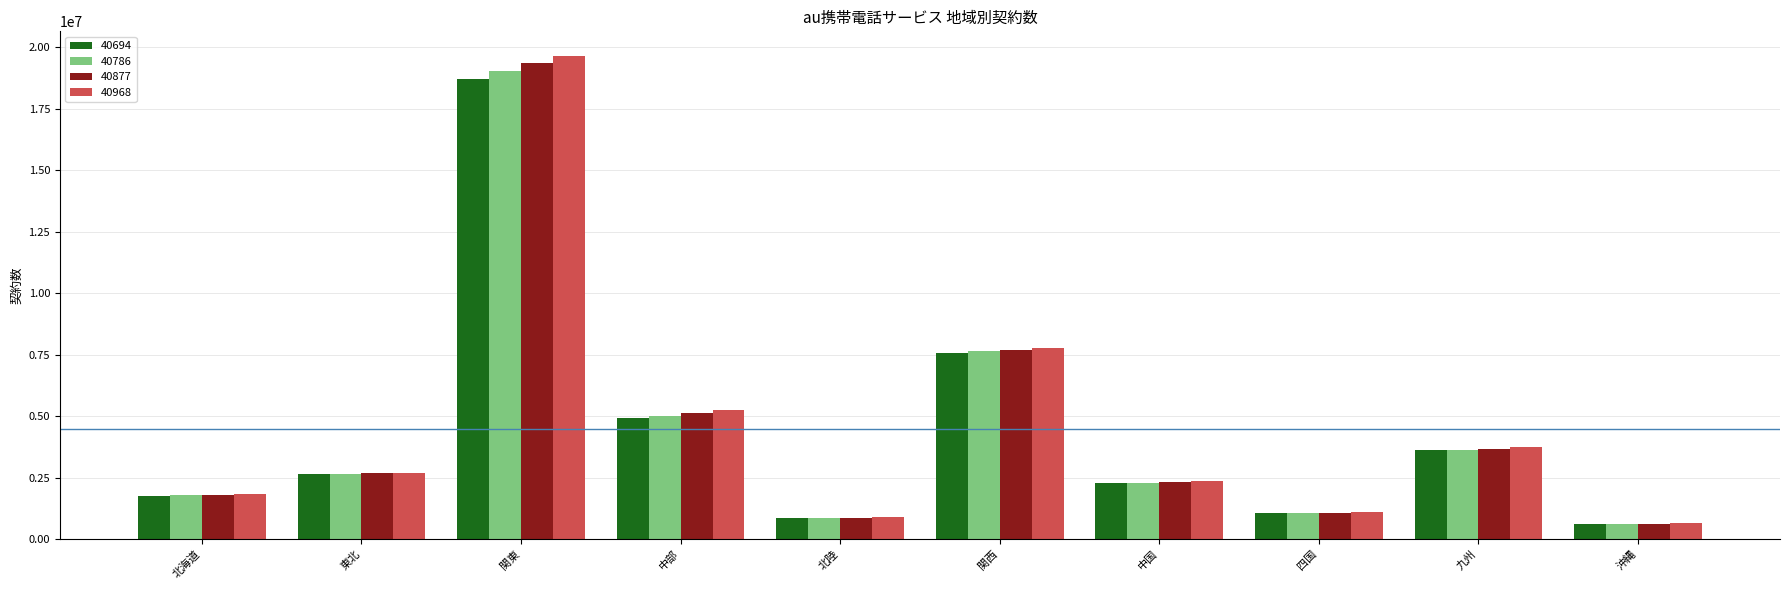

At which label is 40694 closest to 9667100?

関西